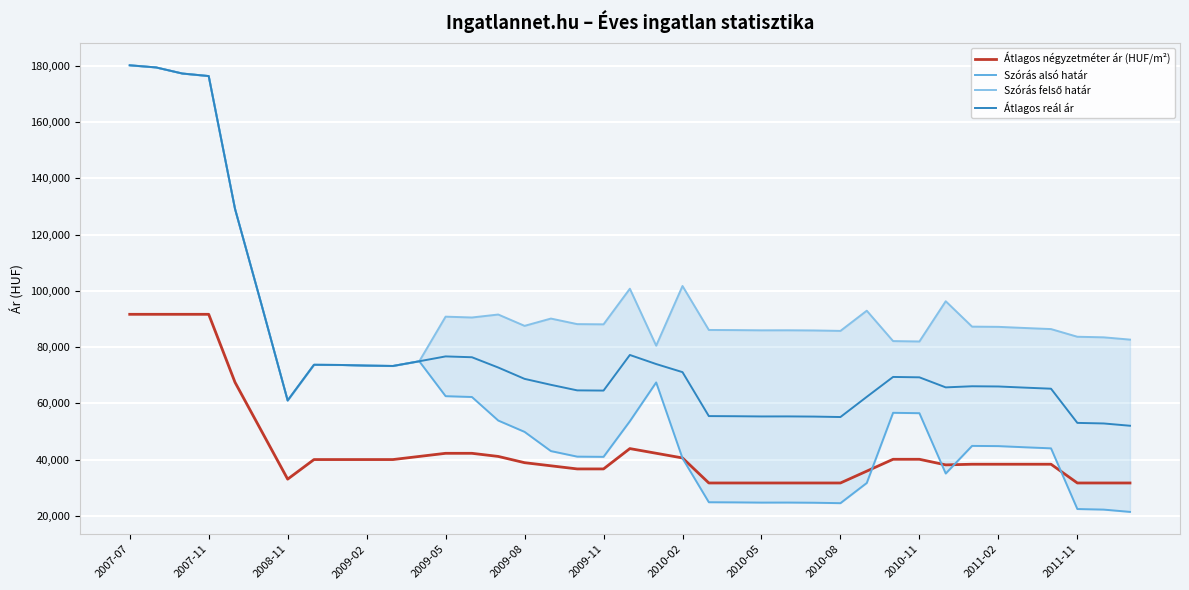

What is the sum of all Szórás felső határ values?

3744771